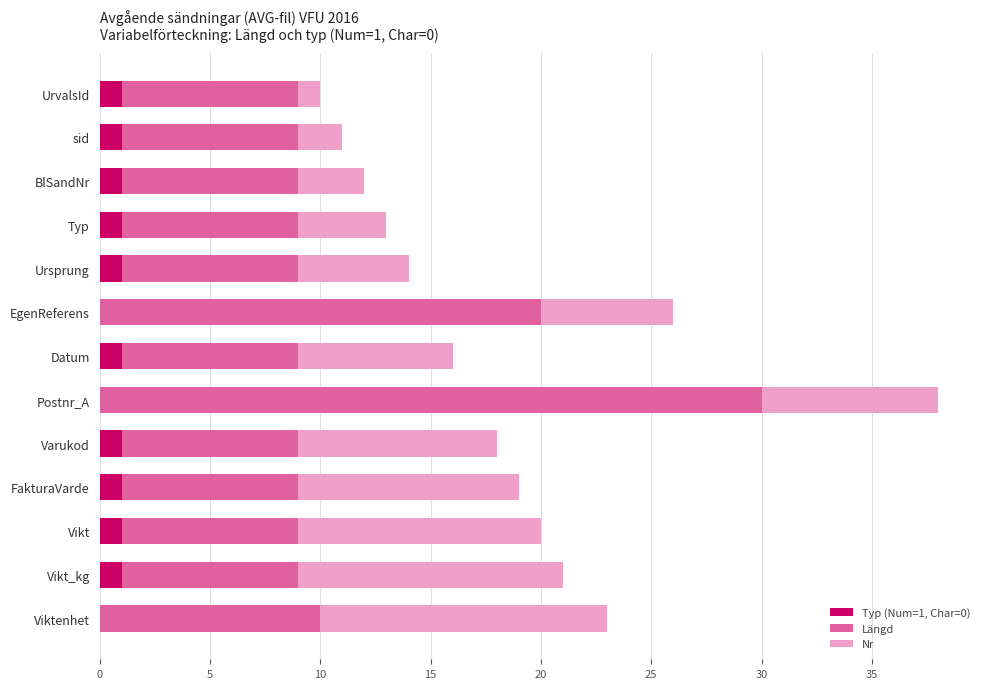

The Typ (Num=1, Char=0) series shows 0 at Viktenhet. True or false?

True